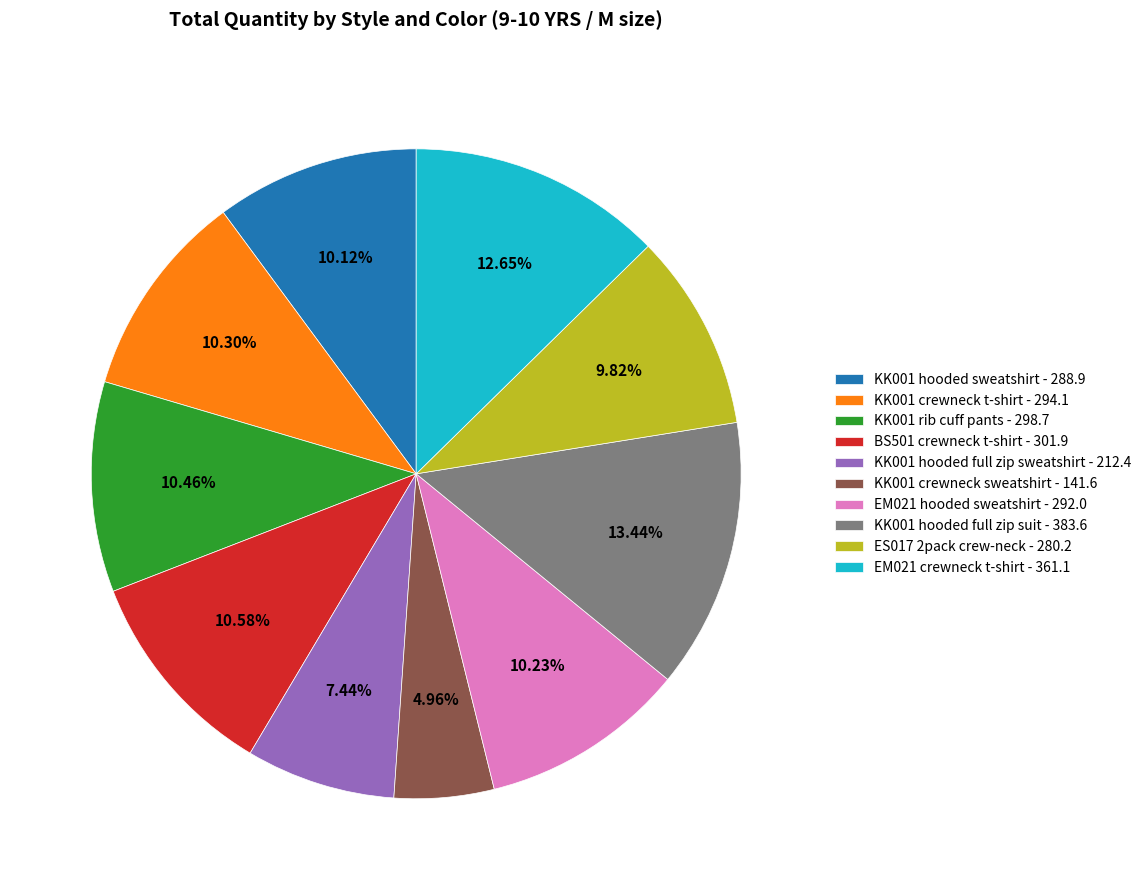

What portion of the pie excludes KK001 crewneck sweatshirt?

95.0%